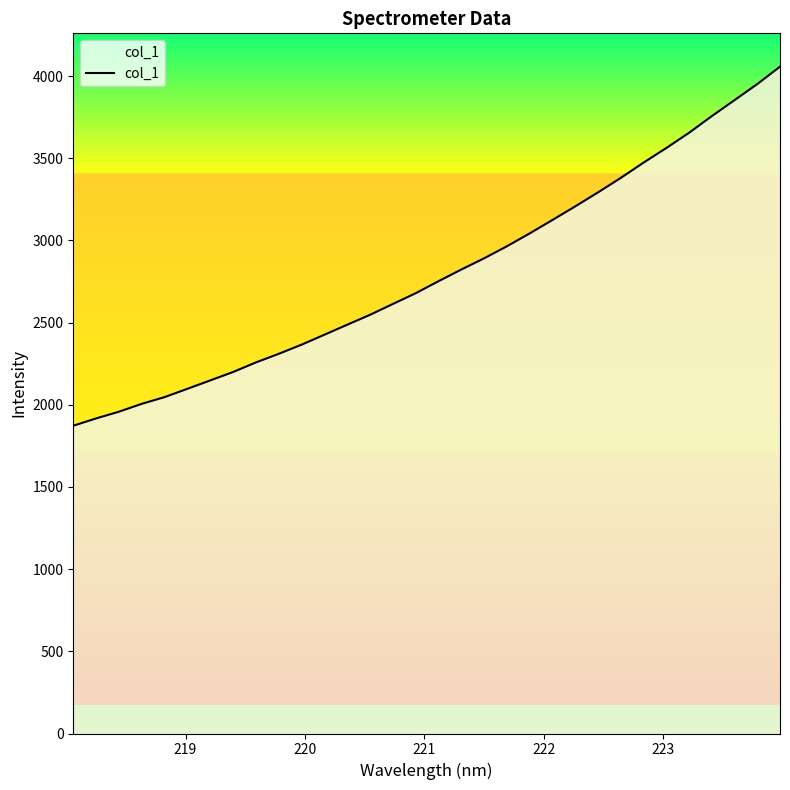

What is the smallest value displayed?

1872.5